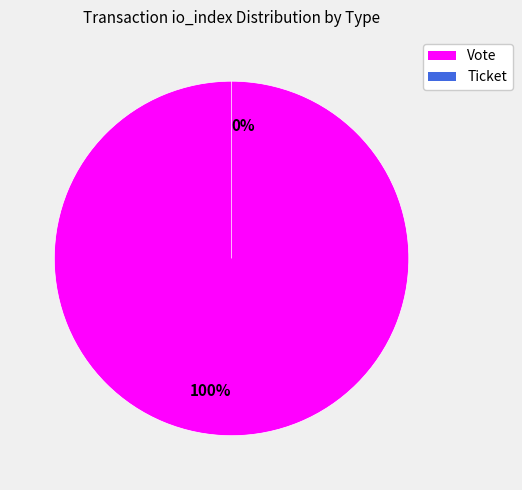

How many segments does this pie chart have?

2